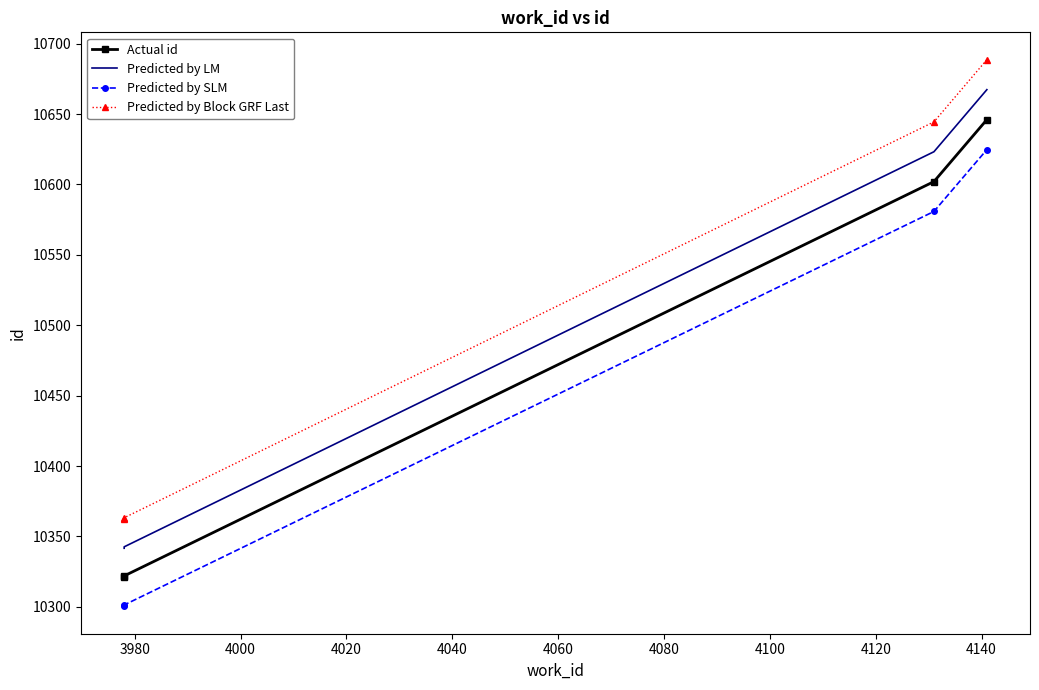

Is the value of Predicted by Block GRF Last at 3980 greater than the value of Actual id at 4020?

No